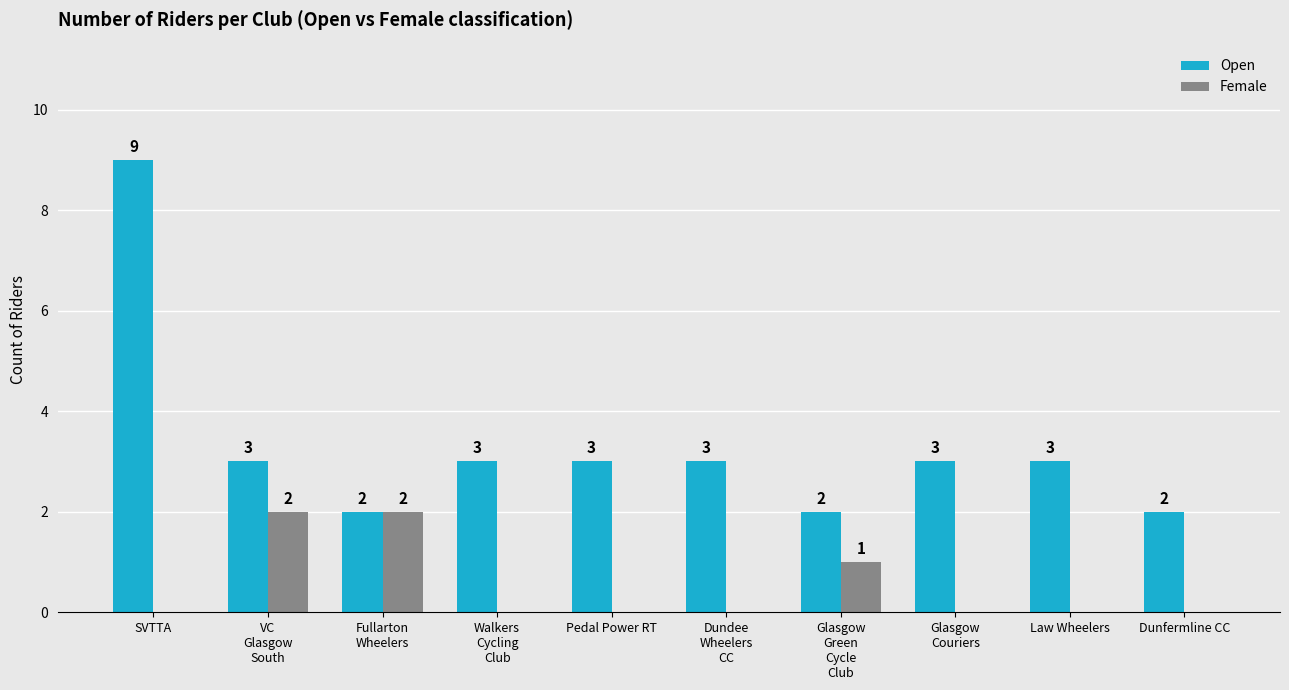

At which label does Open first exceed 3?

SVTTA